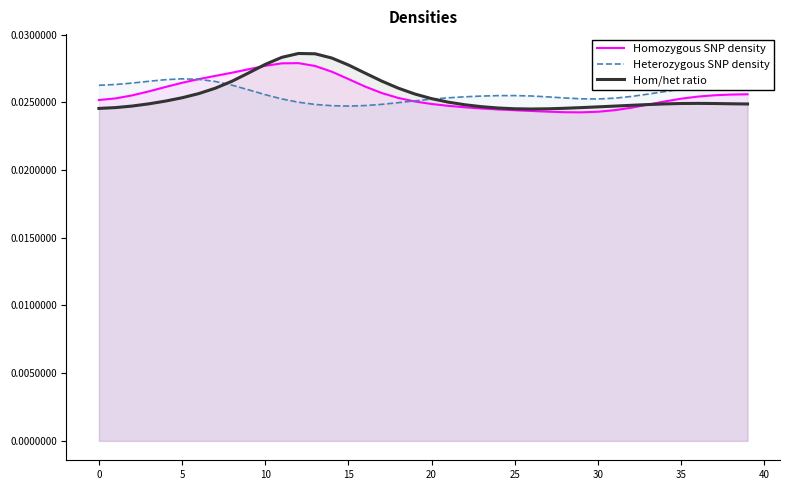

Does the chart have visible grid lines?

No